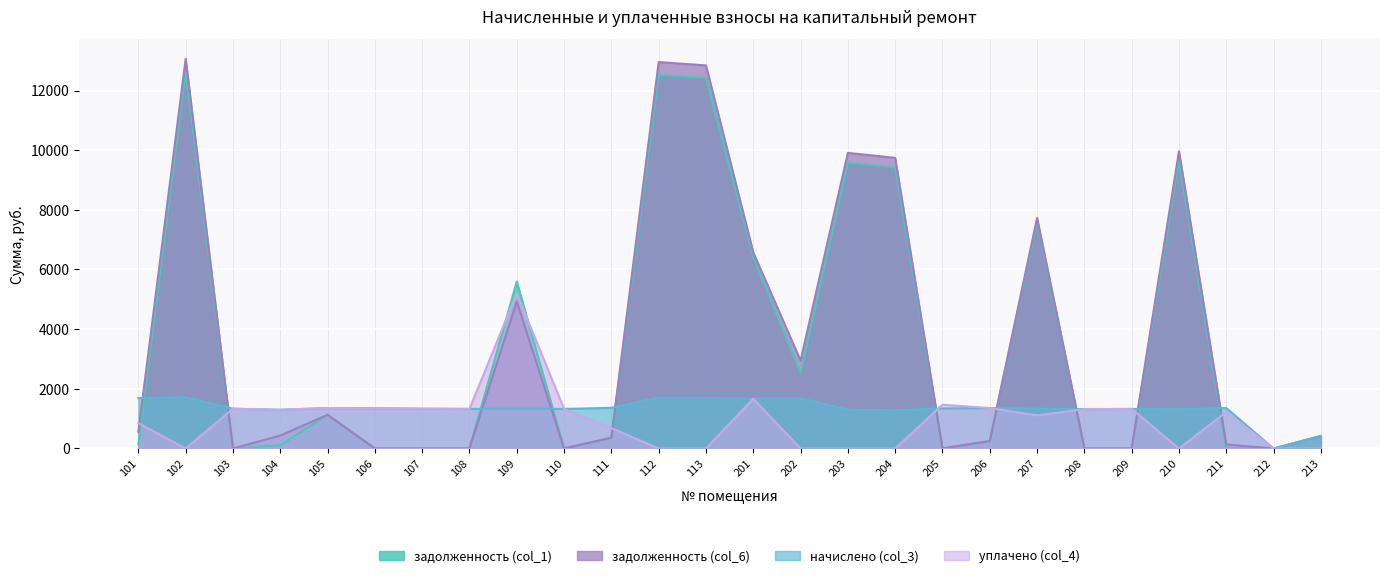

The задолженность (col_6) series shows 4926.9 at 109. True or false?

True